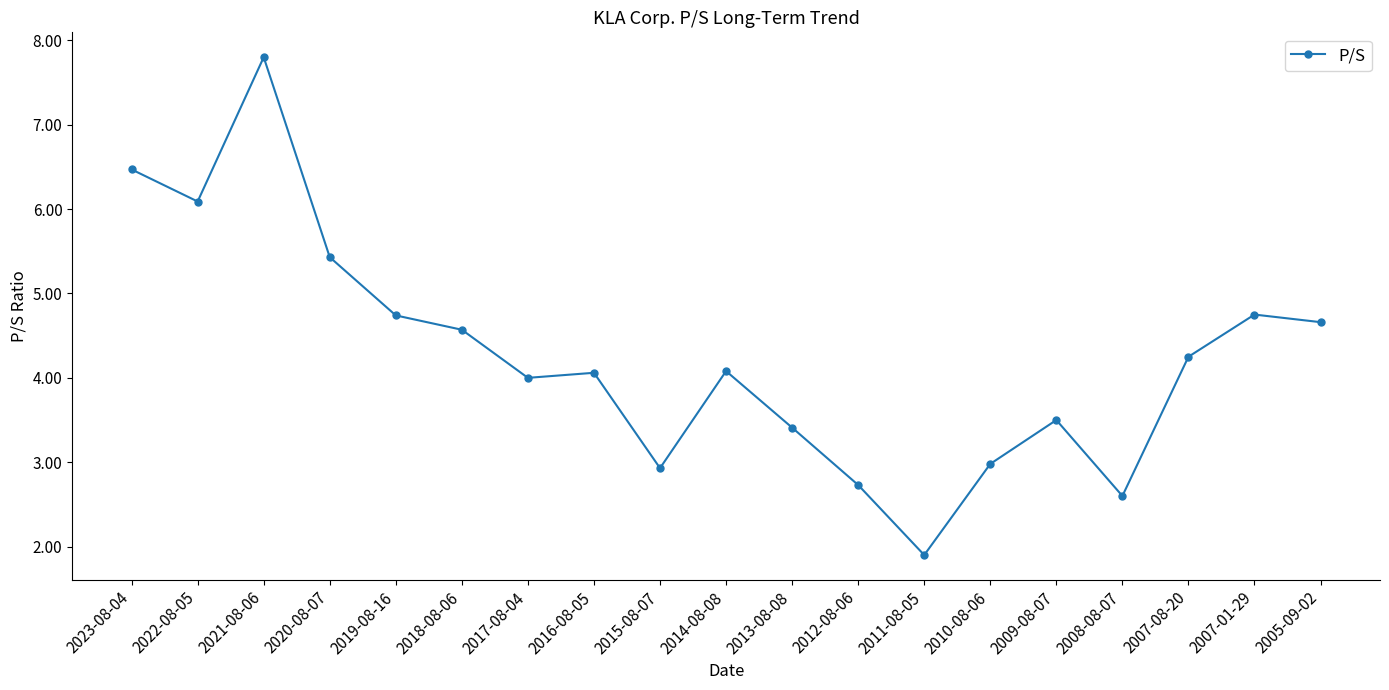

Which label corresponds to the smallest value in the chart?

2011-08-05